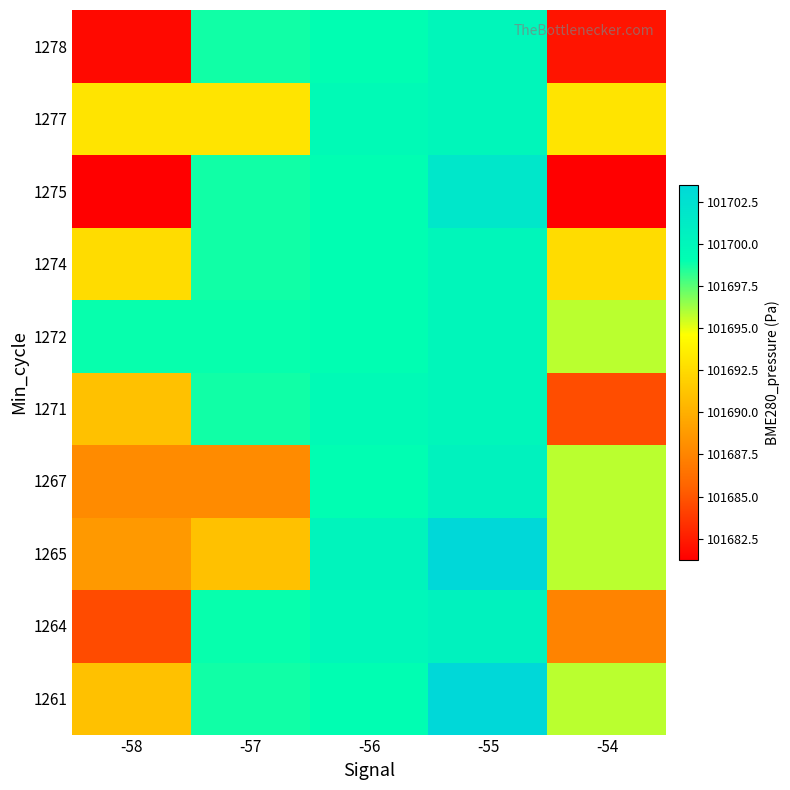

Reading right to left, what are all the values shown in this chart?

1261: -54=101695.8	-55=101703.5	-56=101699.1	-57=101698.8	-58=101691.0
1264: -54=101687.4	-55=101700.5	-56=101700.0	-57=101698.9	-58=101684.6
1265: -54=101695.8	-55=101703.5	-56=101700.2	-57=101691.0	-58=101688.7
1267: -54=101695.8	-55=101700.5	-56=101699.1	-57=101687.9	-58=101687.9
1271: -54=101684.7	-55=101700.0	-56=101699.5	-57=101698.8	-58=101691.0
1272: -54=101695.8	-55=101700.0	-56=101699.1	-57=101698.9	-58=101698.9
1274: -54=101692.6	-55=101700.0	-56=101699.1	-57=101698.8	-58=101692.6
1275: -54=101681.2	-55=101701.8	-56=101699.1	-57=101698.8	-58=101681.2
1277: -54=101693.1	-55=101700.0	-56=101699.5	-57=101693.1	-58=101693.1
1278: -54=101682.2	-55=101700.0	-56=101699.1	-57=101698.8	-58=101681.7